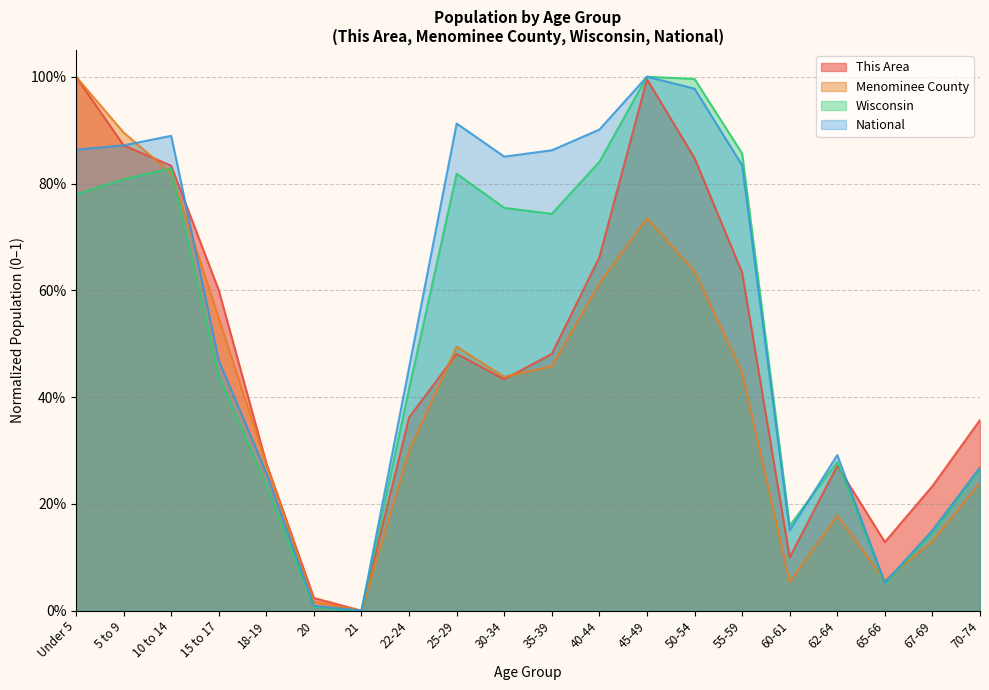

What position from the left is 40-44?

12